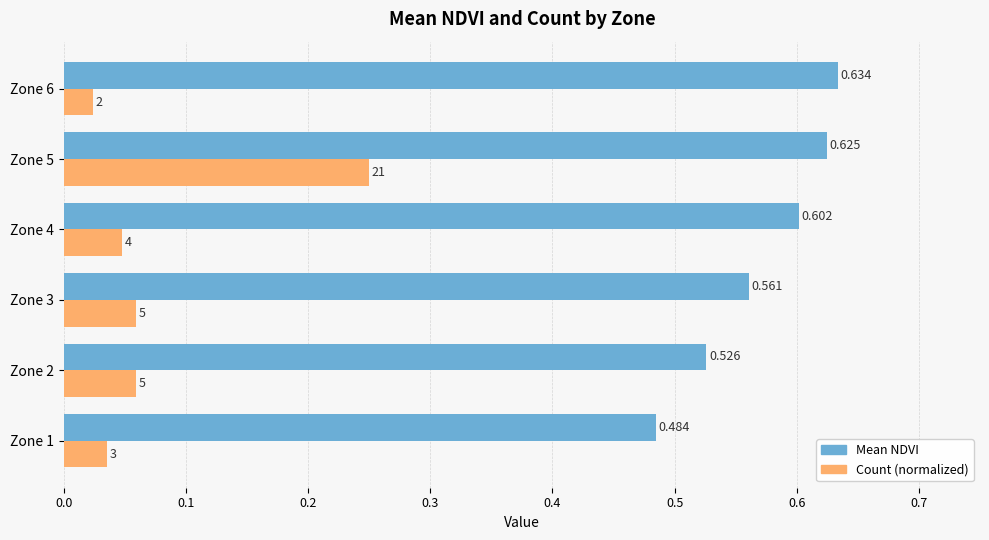

How many Mean NDVI values are between 0 and 1?

6